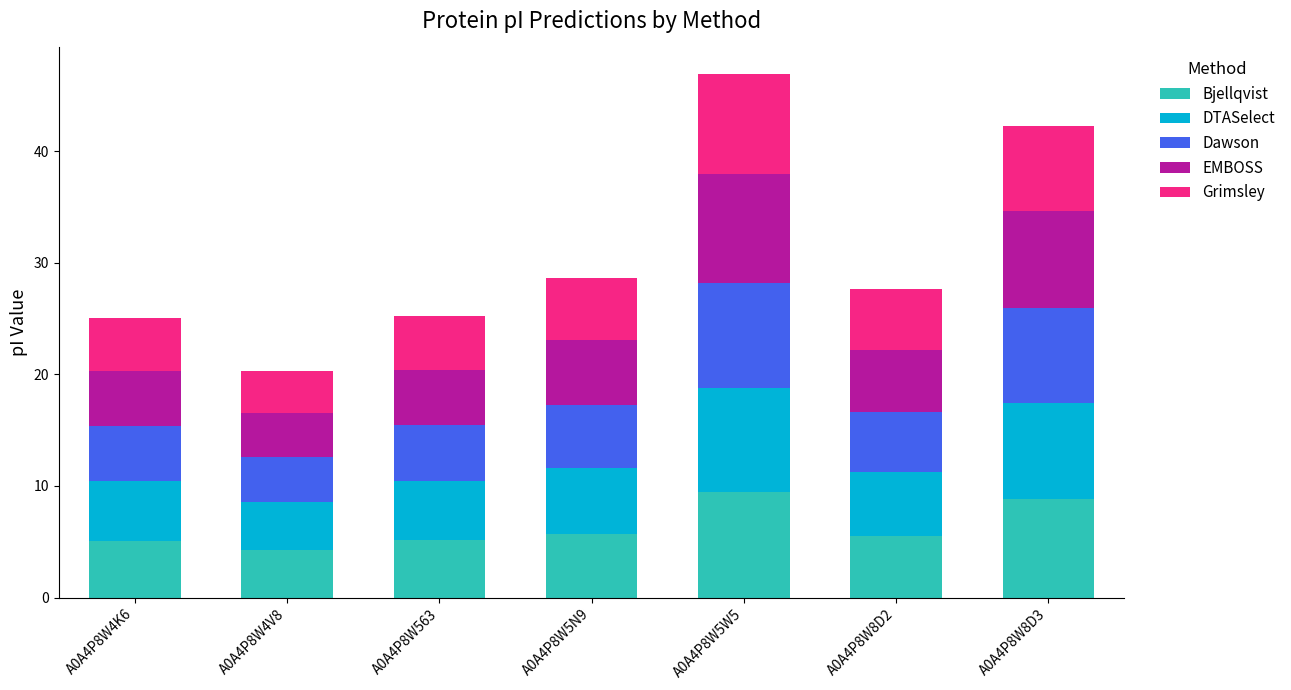

True or false: Bjellqvist has a value of 5.1 at A0A4P8W4K6.

True